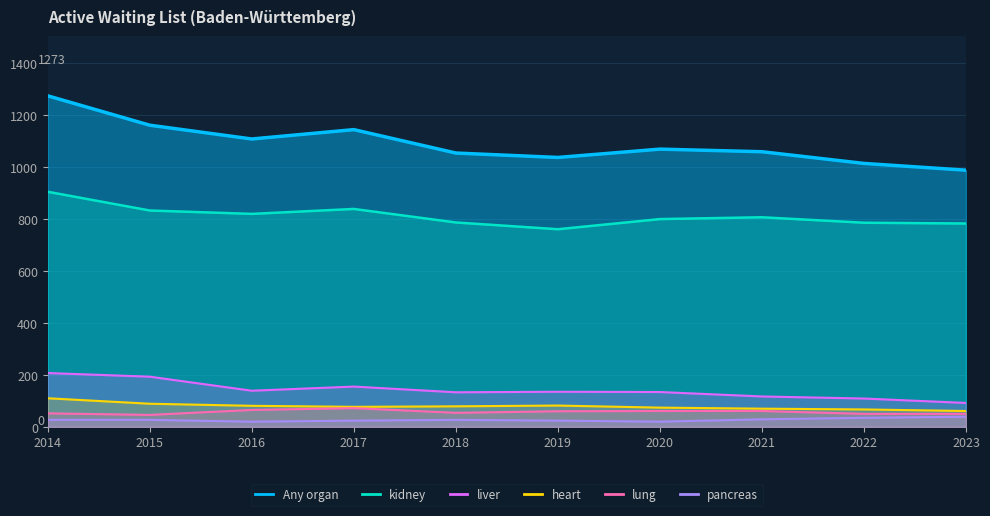

Is it true that pancreas equals 35 at 2022?

True